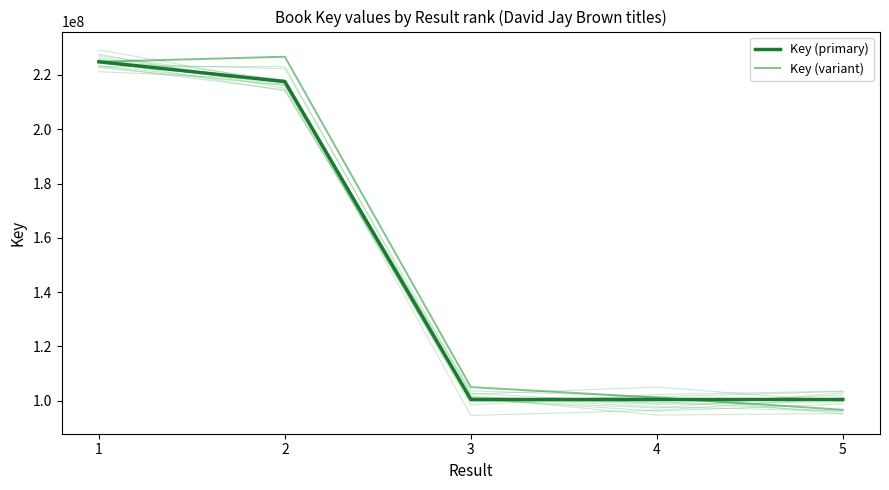

What is the greatest value displayed?

226717170.7